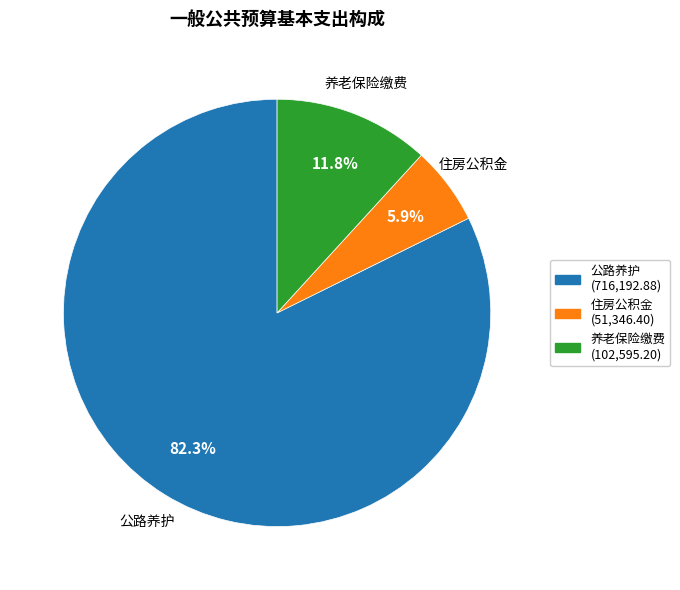

Is there any slice that represents more than half of the pie?

Yes